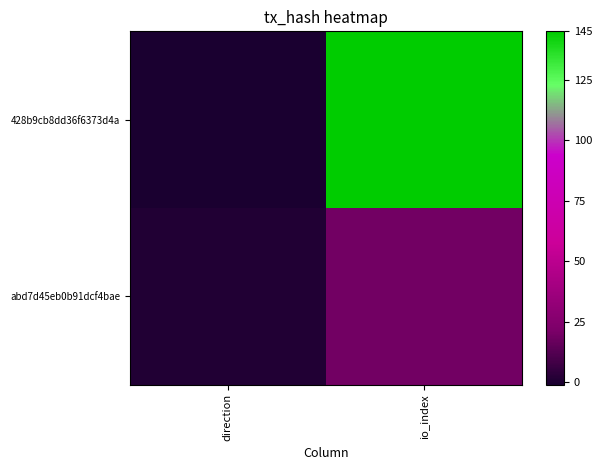

Rank the series at io_index from lowest to highest value.

abd7d45eb0b91dcf4bae, 428b9cb8dd36f6373d4a